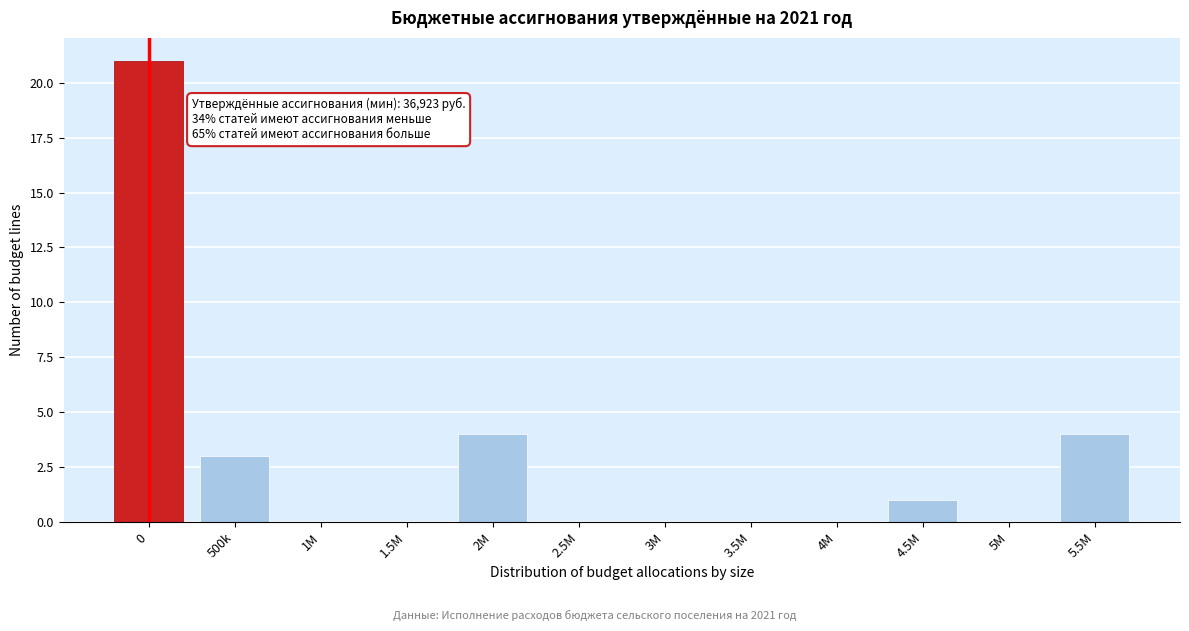

Reading right to left, what are all the values shown in this chart?

5.5M=4	5M=0	4.5M=1	4M=0	3.5M=0	3M=0	2.5M=0	2M=4	1.5M=0	1M=0	500k=3	0=21